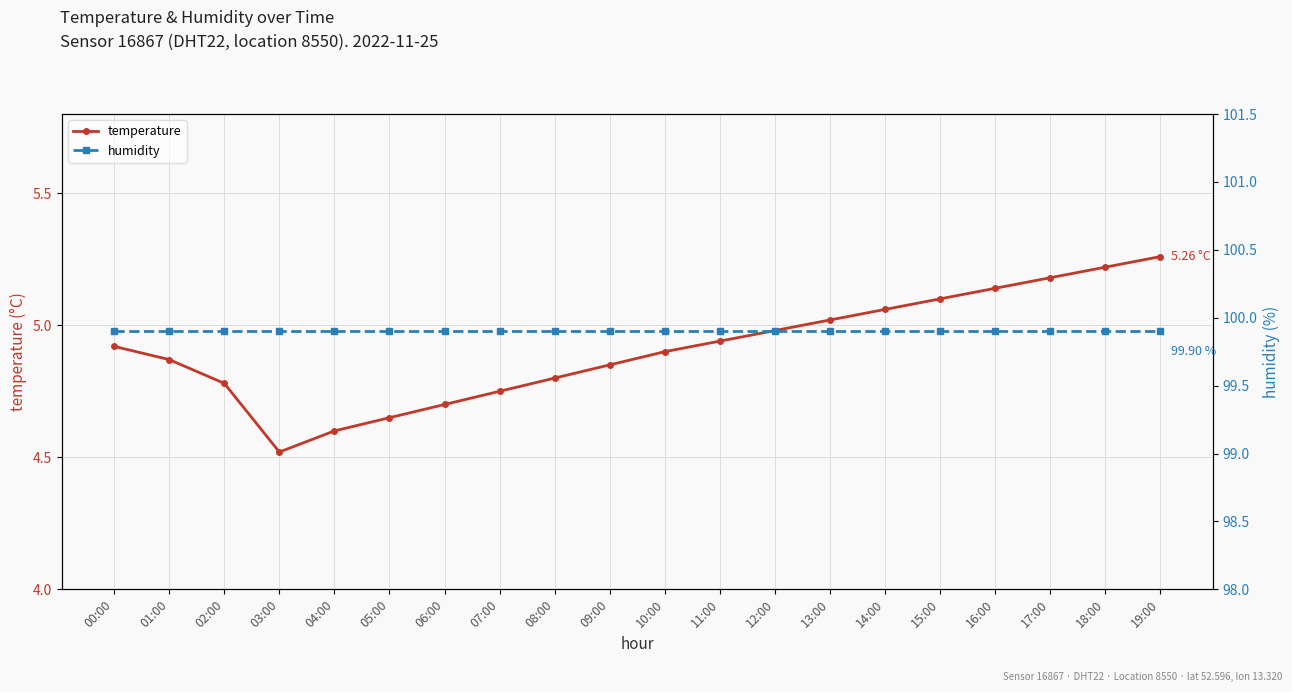

What is the difference between the maximum and second lowest values in the temperature series?

0.7